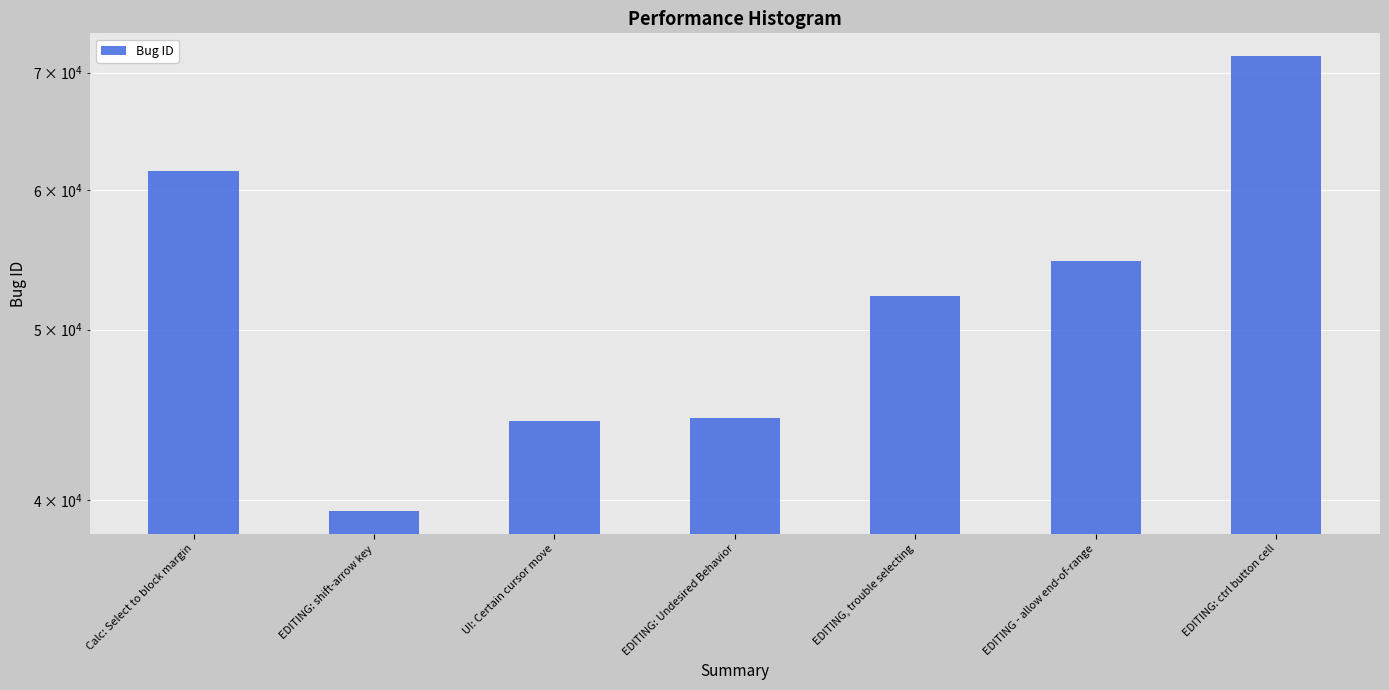

What is the ratio of the value at UI: Certain cursor move to the value at EDITING - allow end-of-range?

0.8